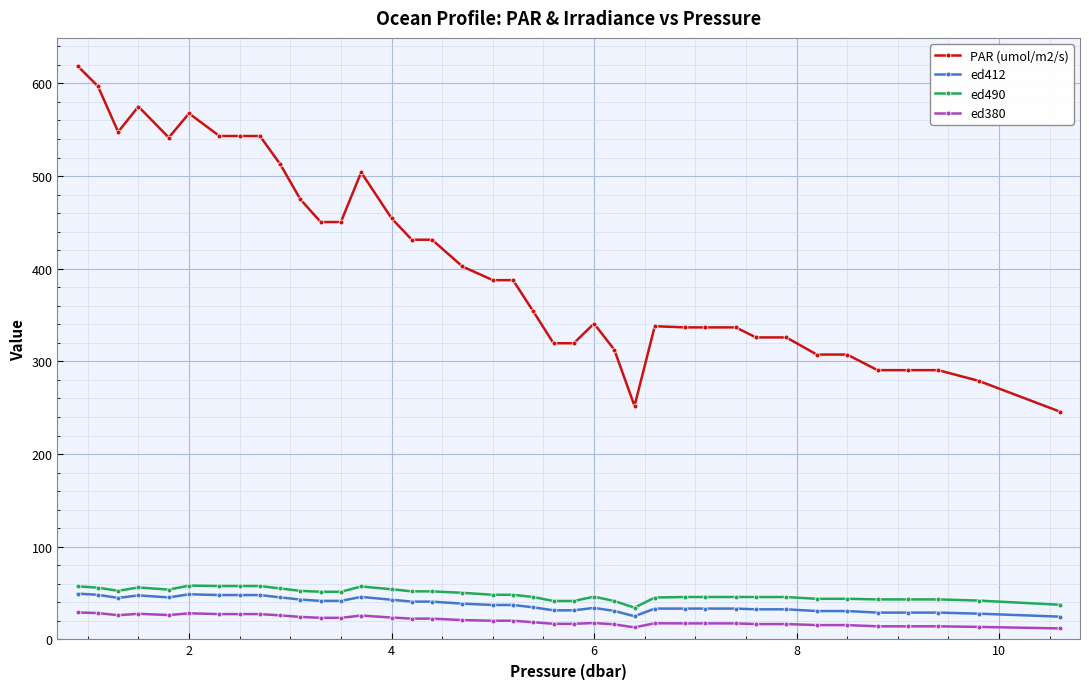

How many categories are shown in the chart?

39